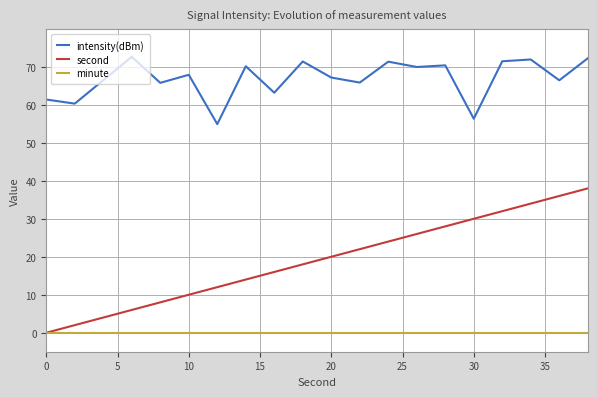

At how many categories does at least one series exceed 10?

20